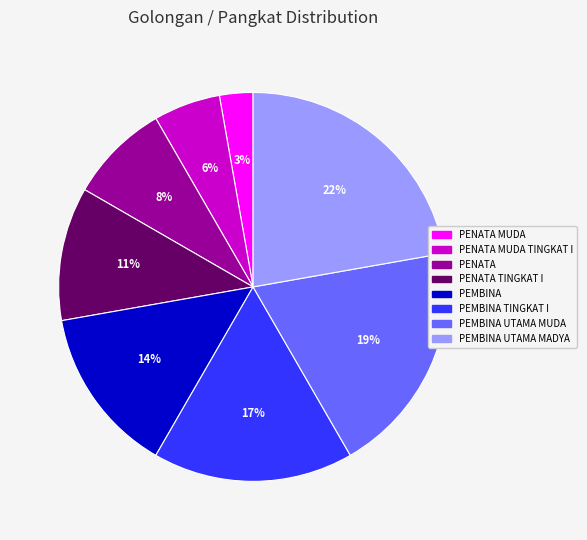

To the nearest percent, what is the difference between the PEMBINA UTAMA MADYA and PEMBINA slice percentages?

8%